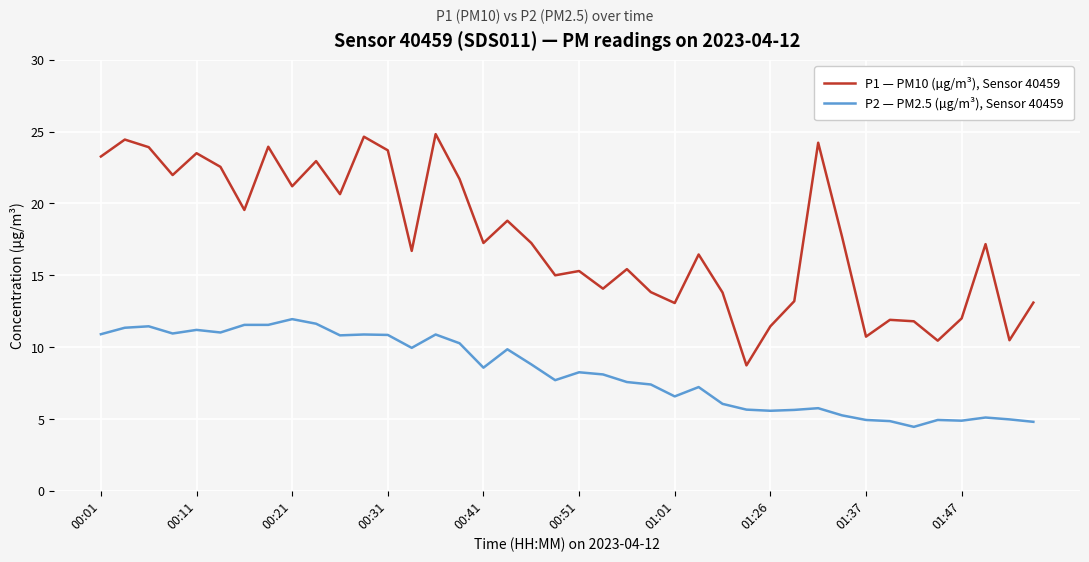

True or false: P1 — PM10 (µg/m³), Sensor 40459 and P2 — PM2.5 (µg/m³), Sensor 40459 cross at least once.

False